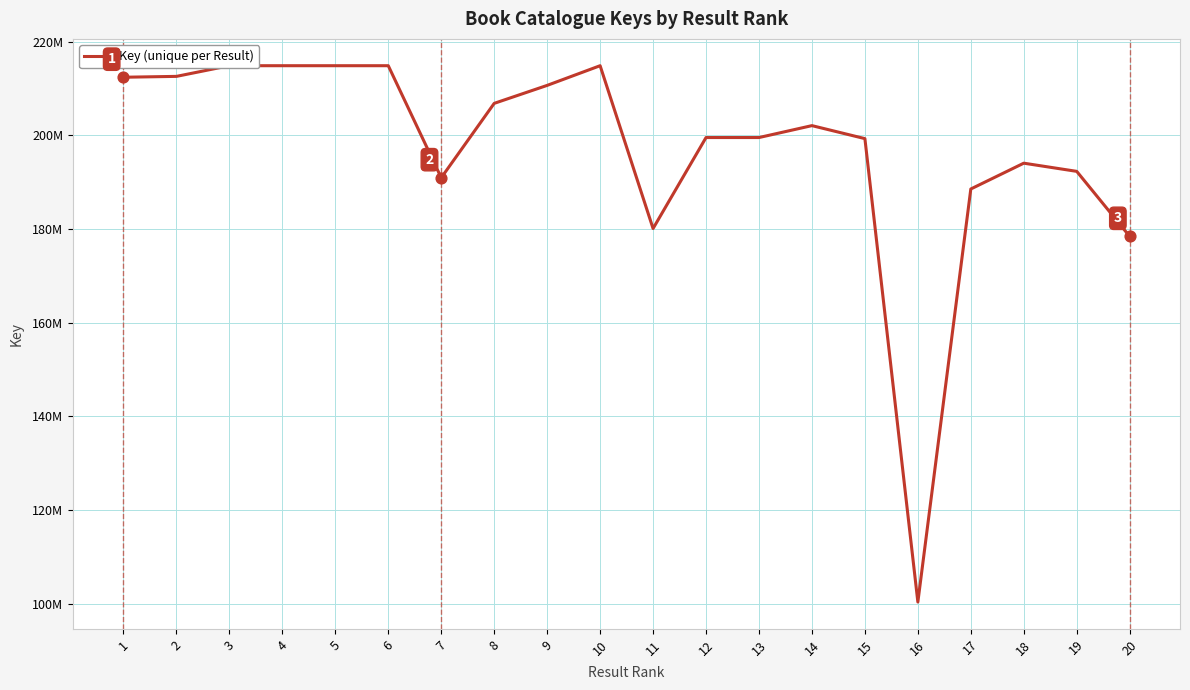

Does the chart have visible grid lines?

Yes